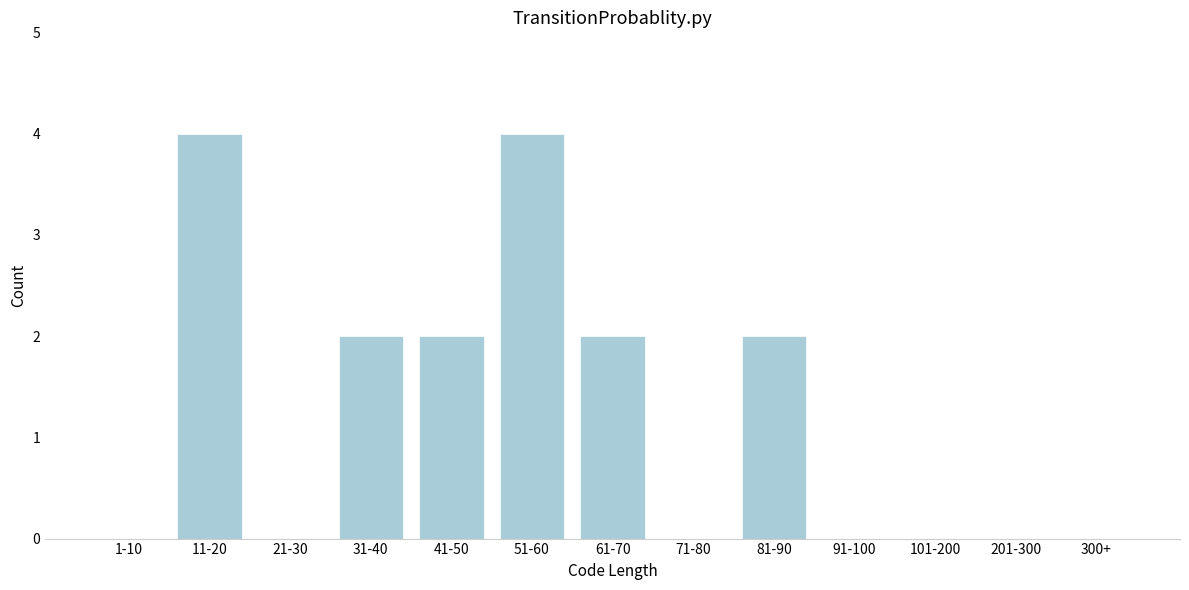

Reading left to right, transcribe all the data shown in this chart.

1-10=0	11-20=4	21-30=0	31-40=2	41-50=2	51-60=4	61-70=2	71-80=0	81-90=2	91-100=0	101-200=0	201-300=0	300+=0